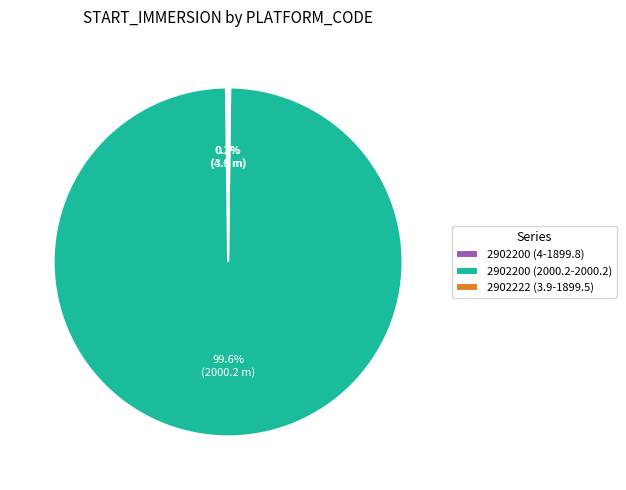

What portion of the pie excludes 2902200 (2000.2-2000.2)?

0.4%